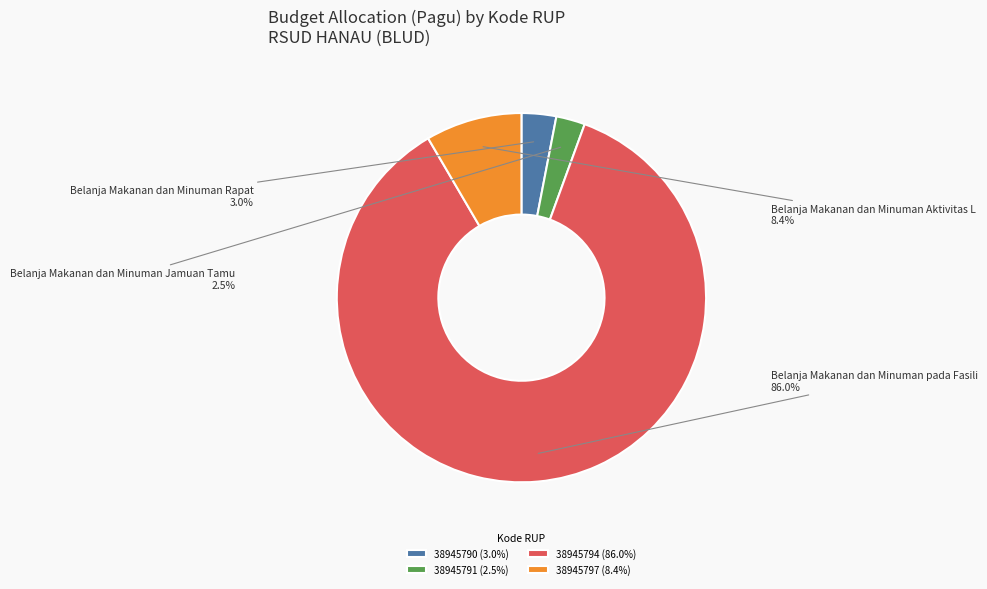

Between 38945797 and 38945790, which is larger?

38945797